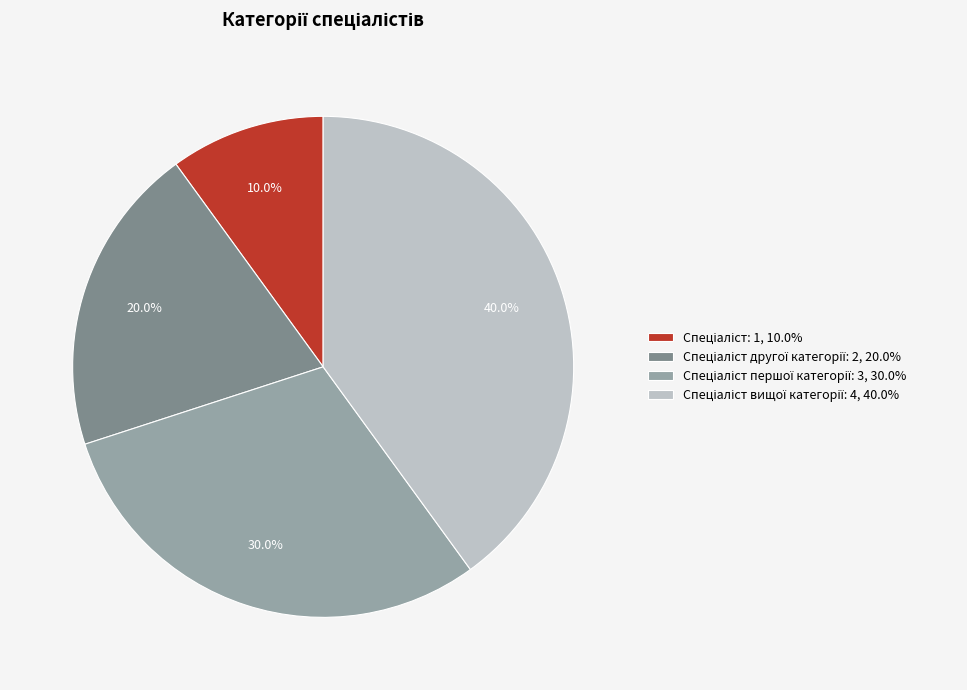

Is there a majority slice in this chart?

No